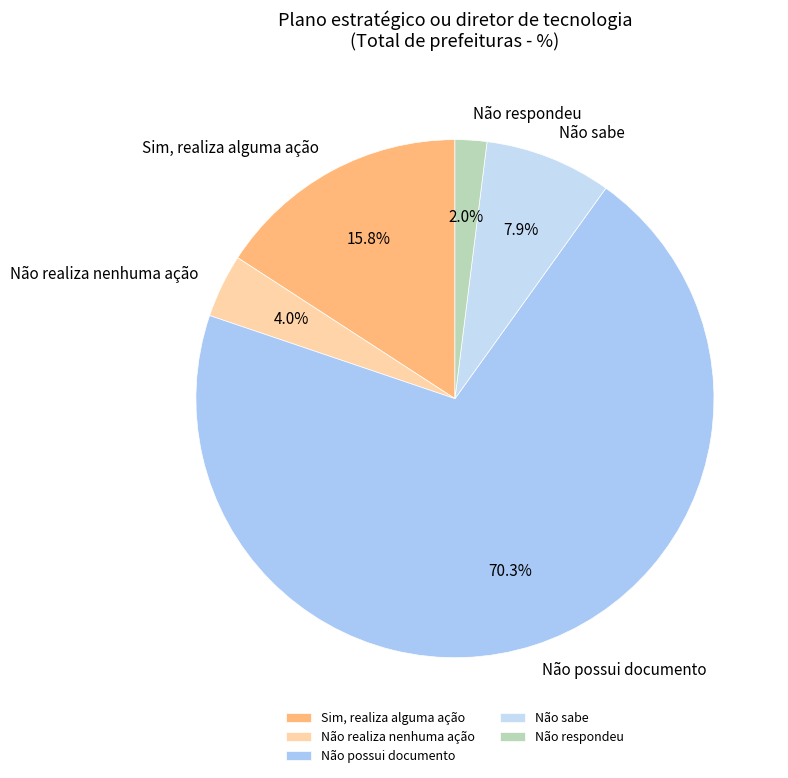

Is it true that Não realiza nenhuma ação is 4% of the pie?

True